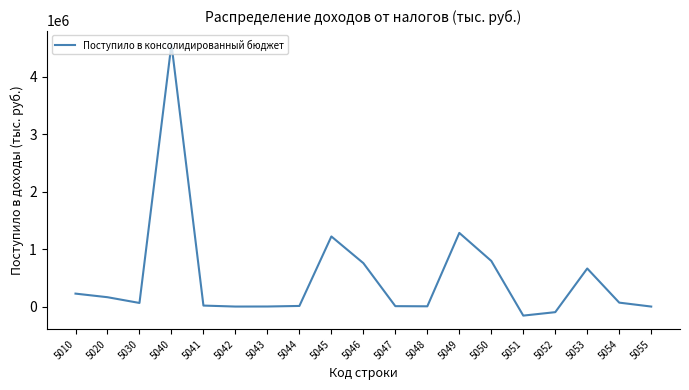

What is the smallest value displayed?

-157506